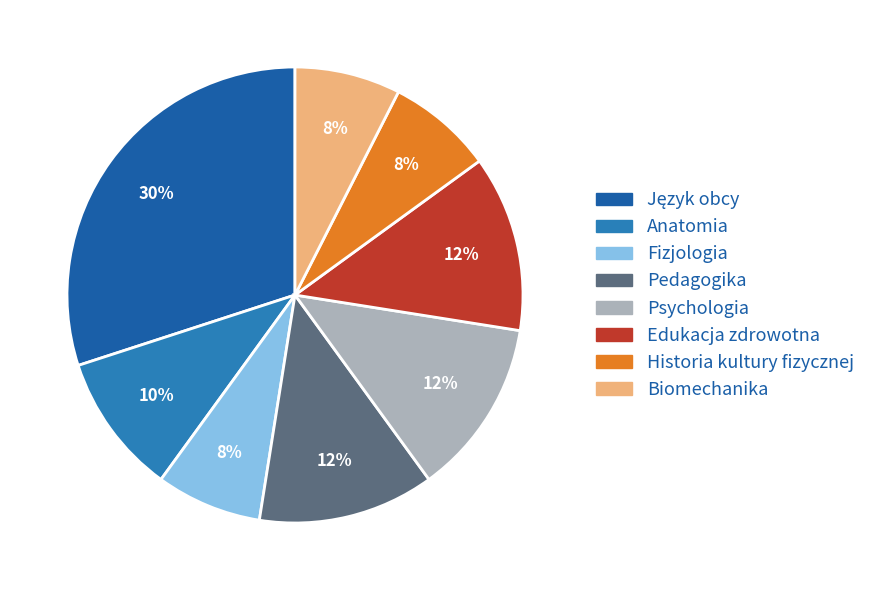

To the nearest percent, what percentage of the pie is Biomechanika?

7%